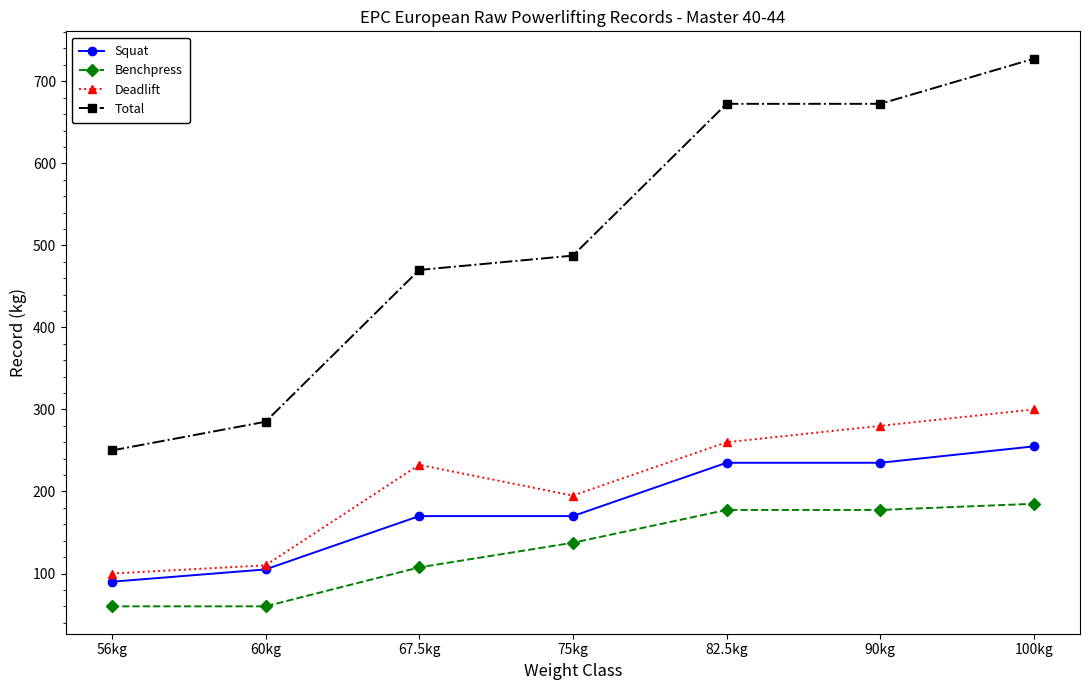

How many lines are shown in the chart?

4